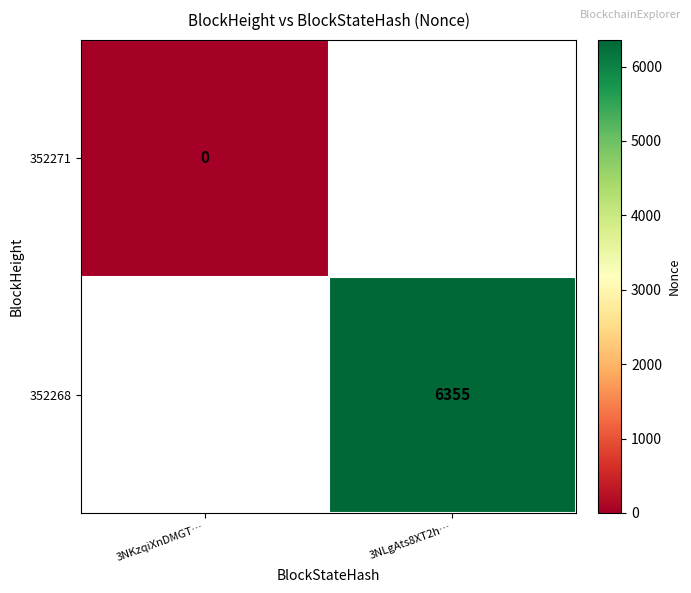

At how many categories does at least one series exceed 1584?

1